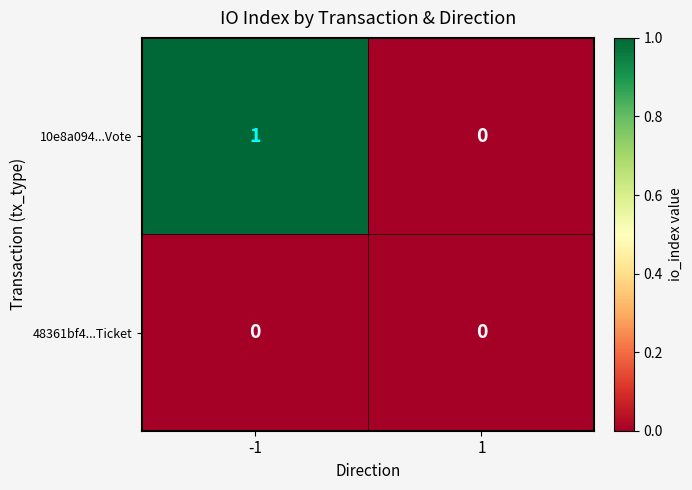

Reading left to right, list all the values displayed in this chart.

10e8a094...Vote: 1	0
48361bf4...Ticket: 0	0